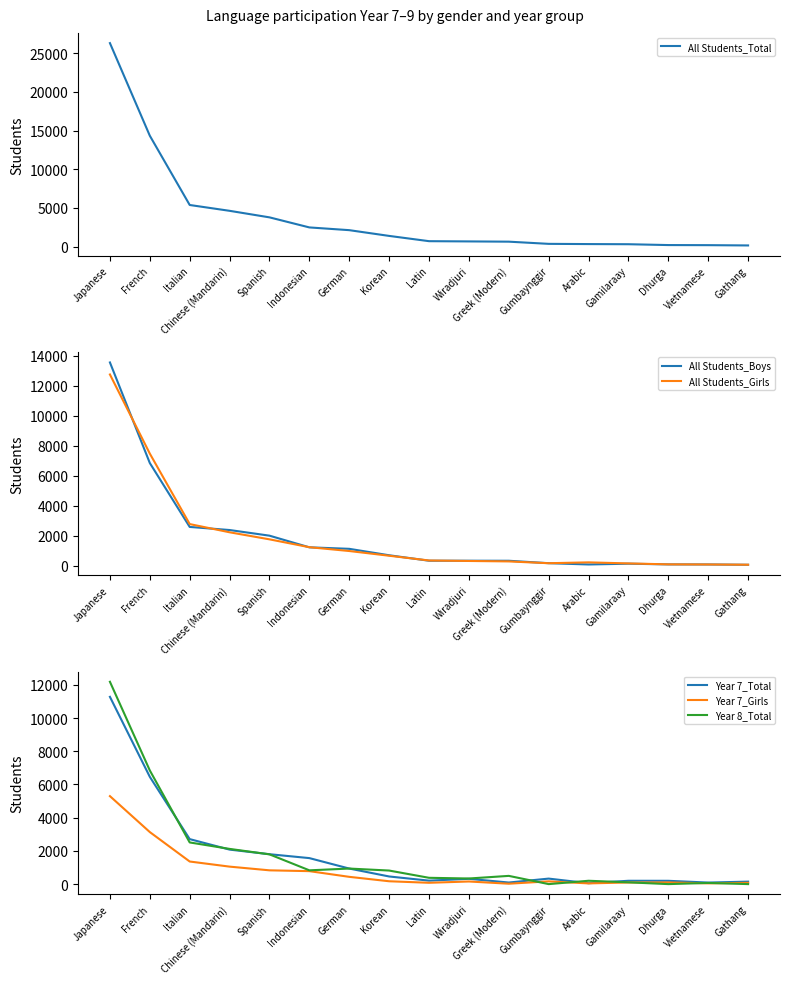

Which category has the highest value in the All Students_Girls series?

Japanese